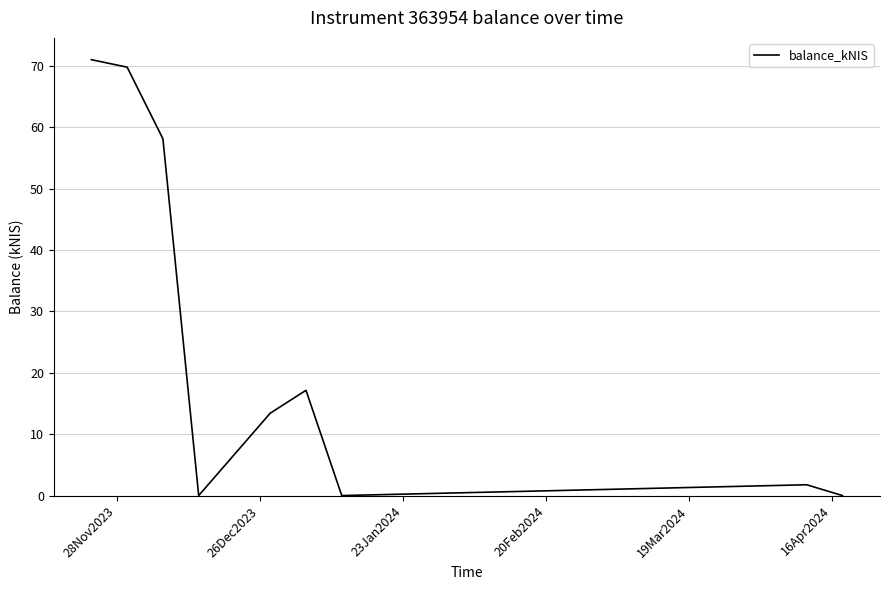

What is the maximum value shown in the chart?

71.0